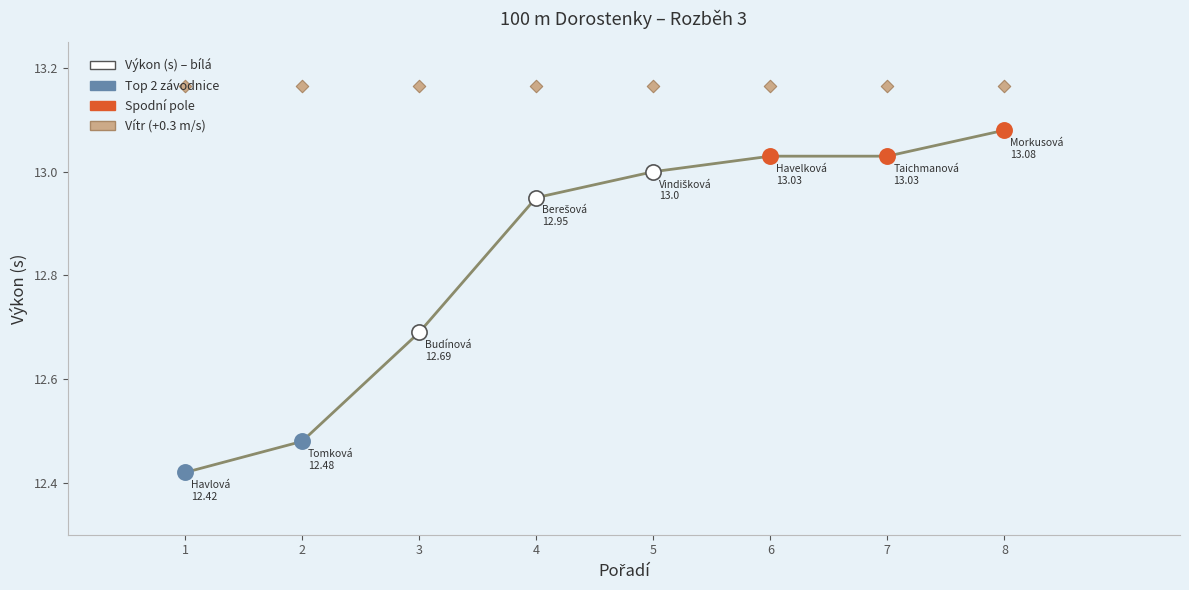

What is the change in value from 2 to 7?

+0.5